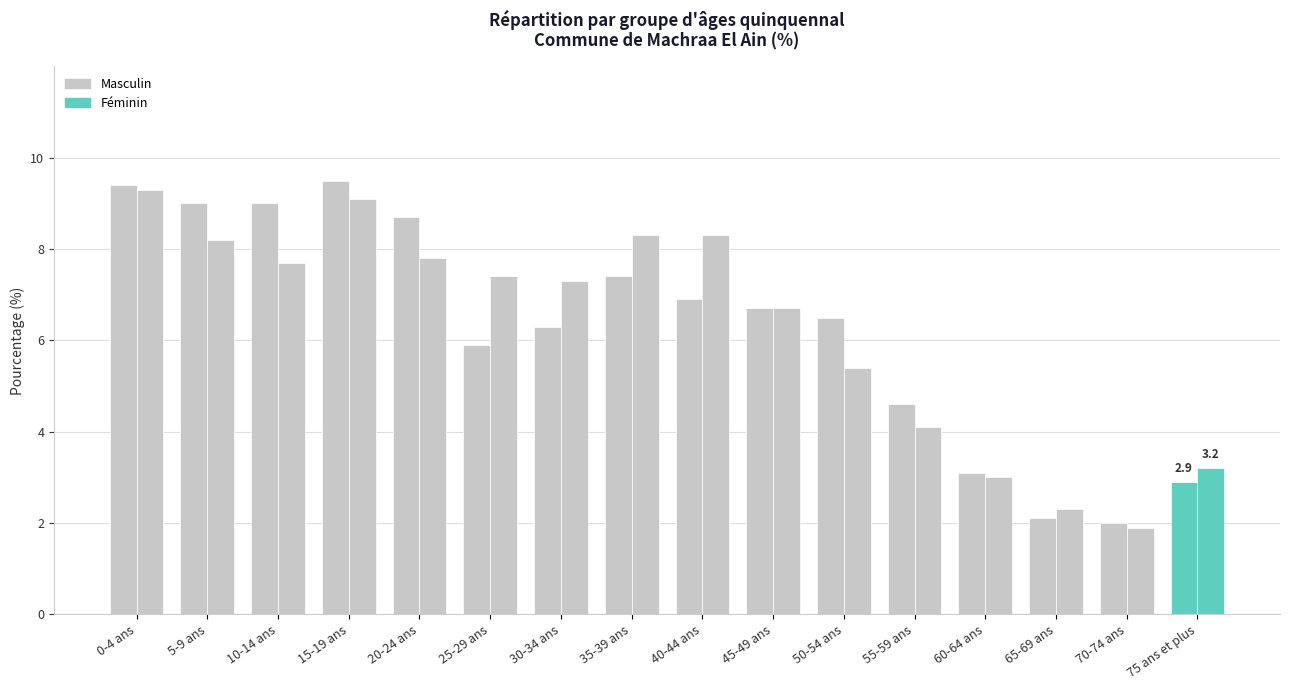

How many bars are there in each group?

2